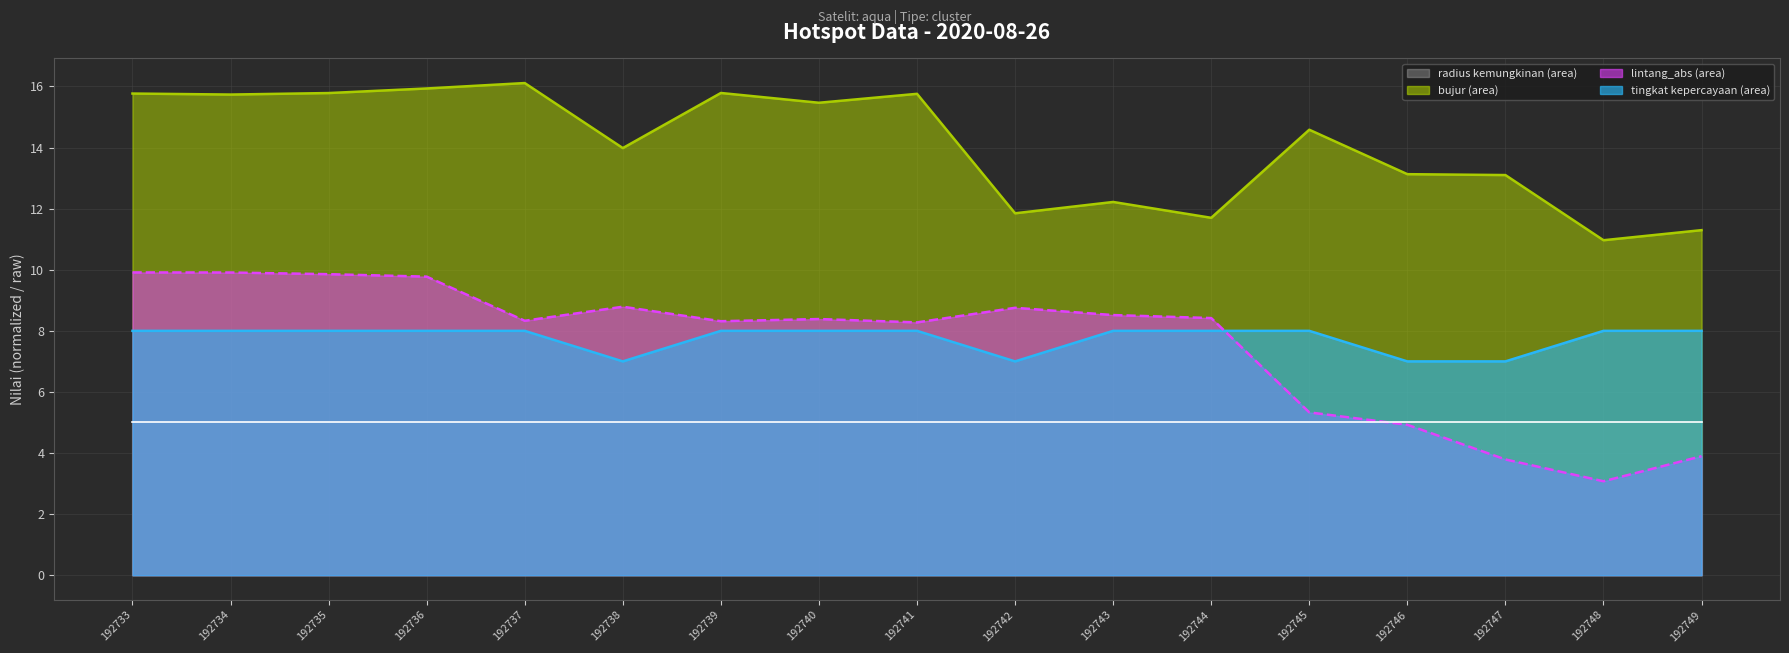

At which category does bujur (line) reach its first local peak?

192737